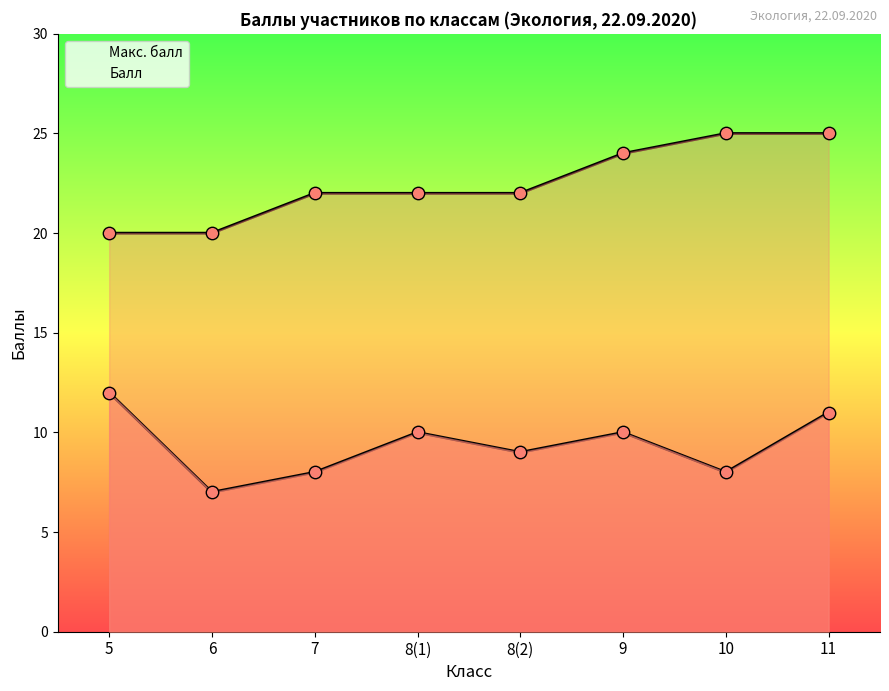

Which series has the widest spread of Y values?

Макс. балл